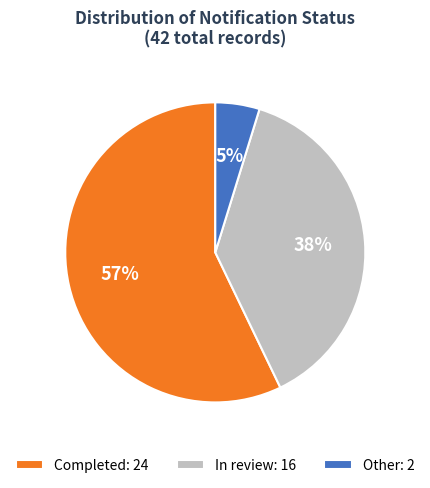

How many slices are in this pie chart?

3